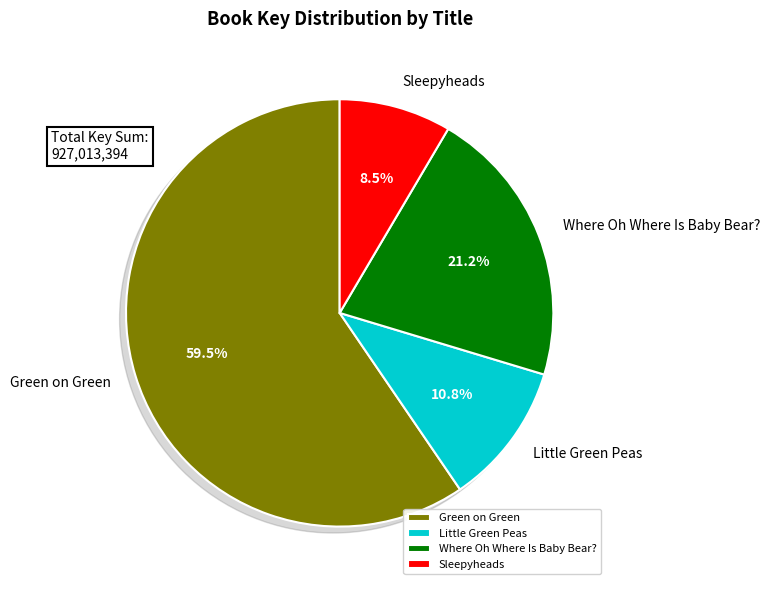

Between Little Green Peas and Sleepyheads, which is larger?

Little Green Peas